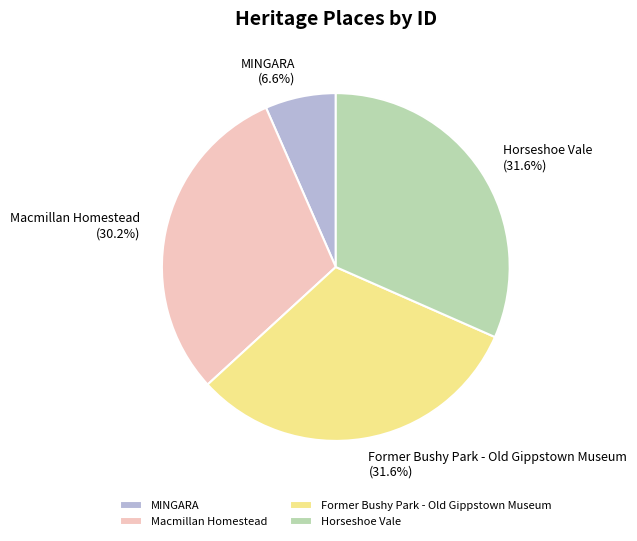

What percentage is NOT represented by Macmillan Homestead?

69.8%